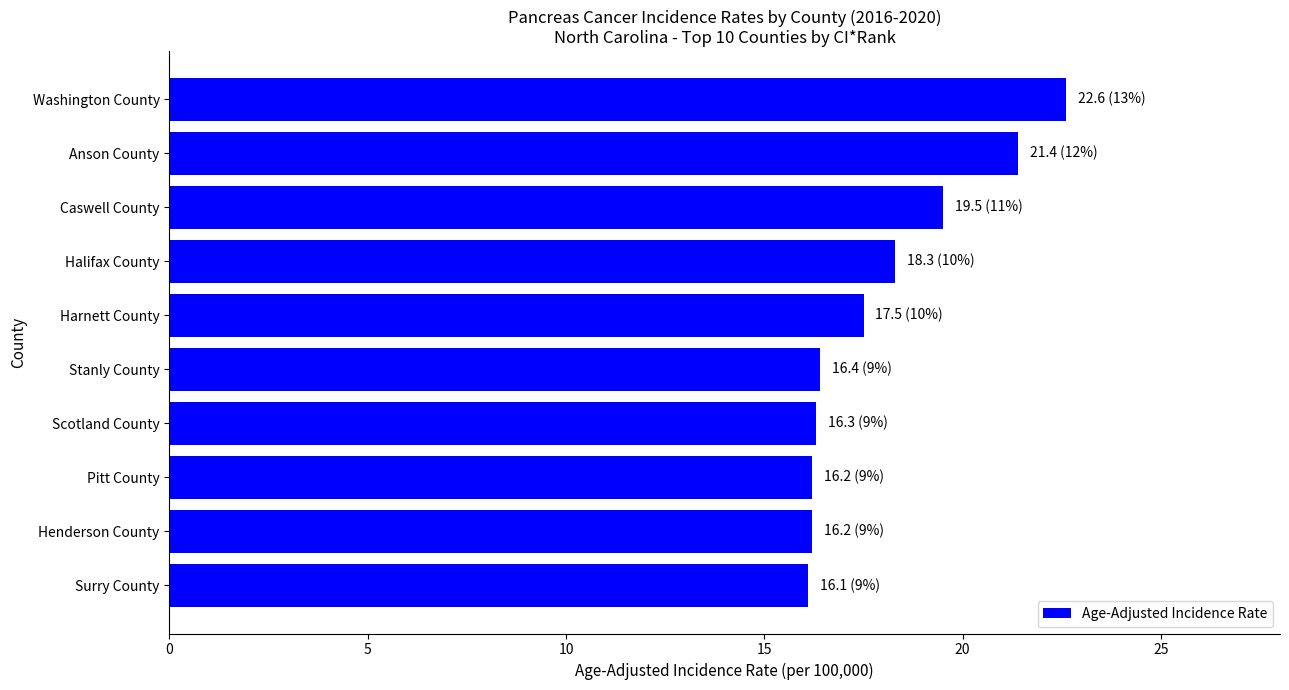

What position from the top is Halifax County?

4